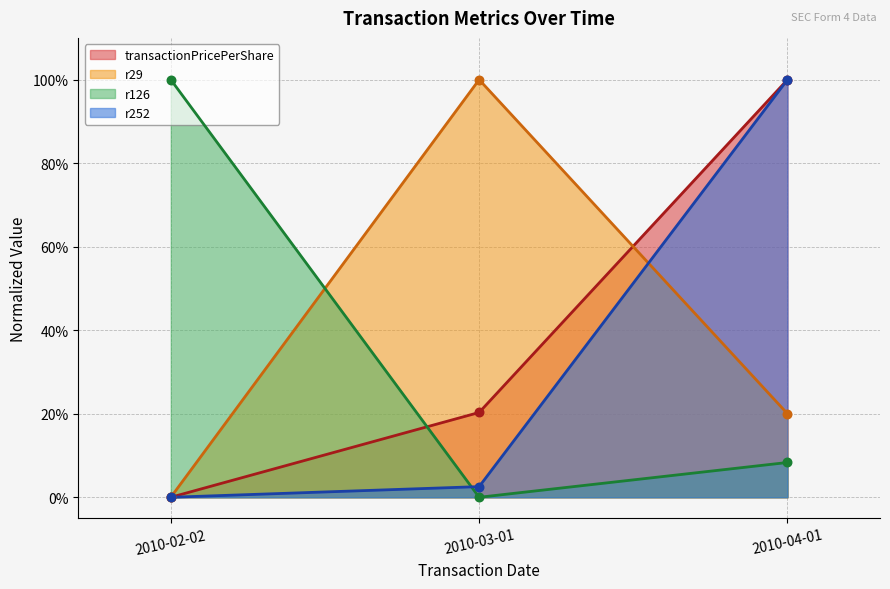

Which series contains the highest Y value?

transactionPricePerShare